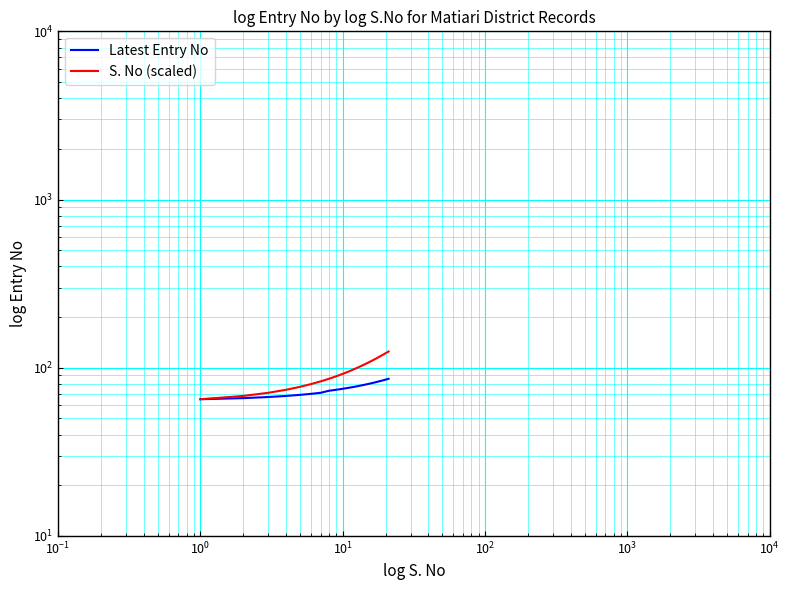

True or false: S. No (scaled) and Latest Entry No intersect in this chart.

False